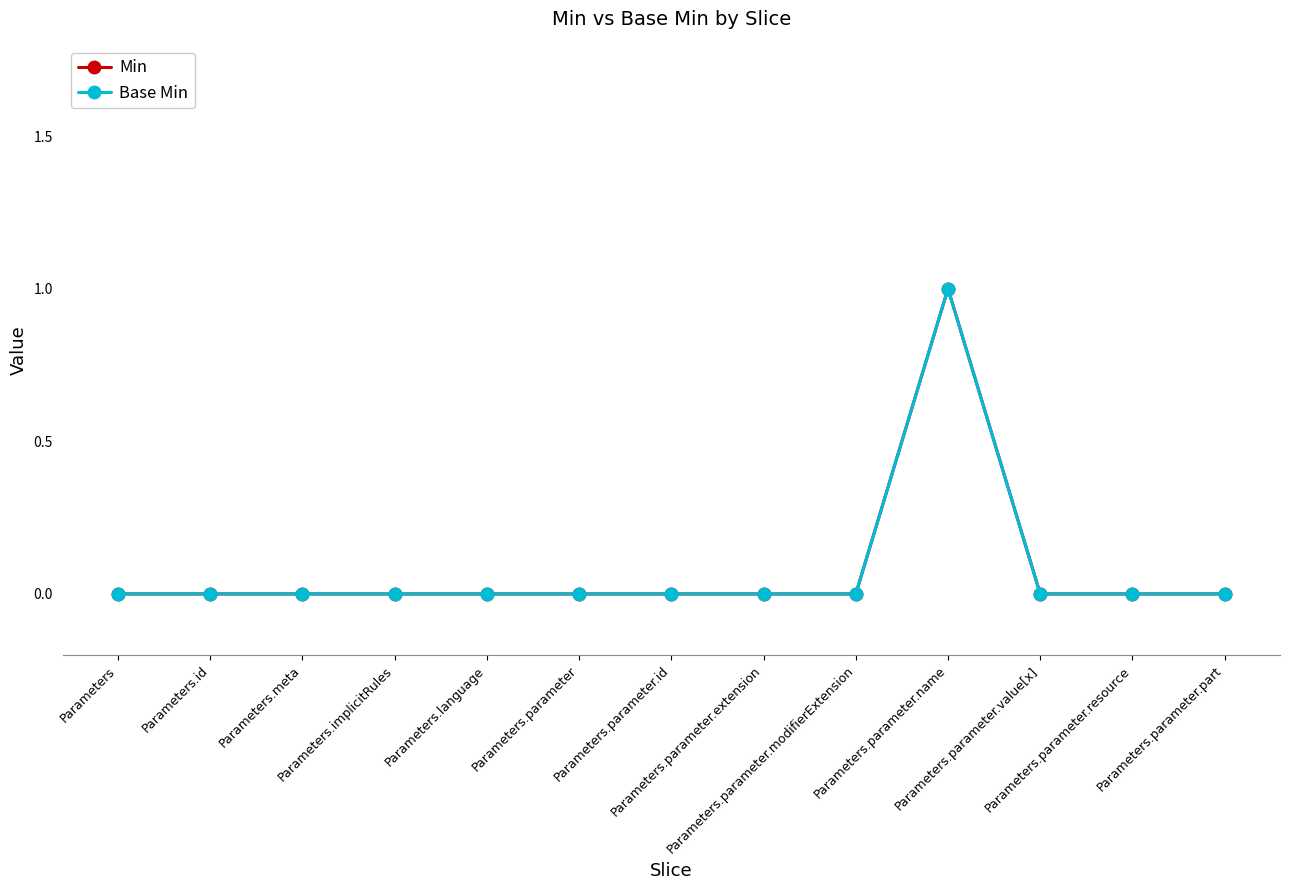

At which category is the sum across all series the highest?

Parameters.parameter.name